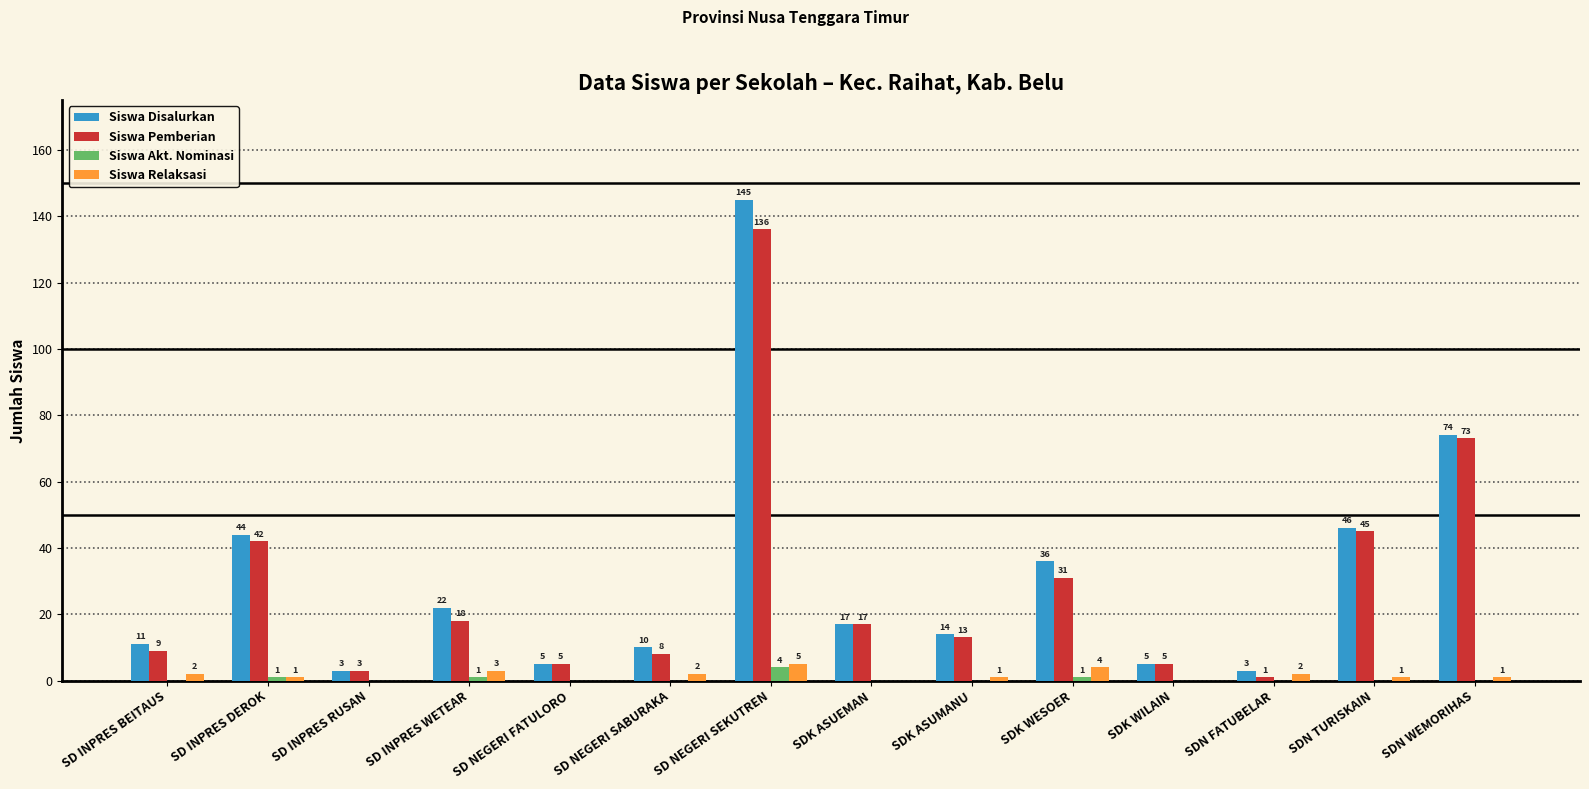

How many Siswa Relaksasi values are between 0 and 2?

11